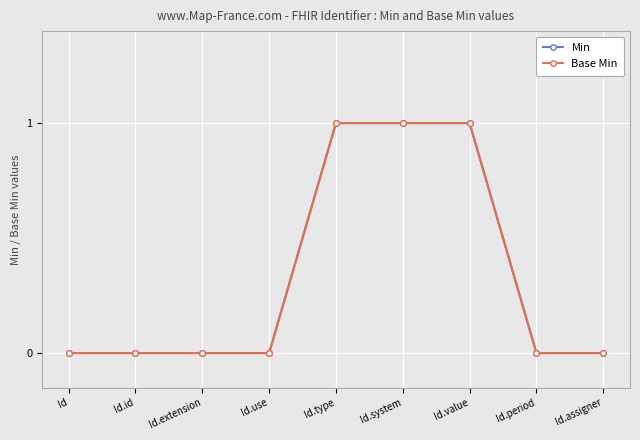

True or false: Min and Base Min intersect in this chart.

False